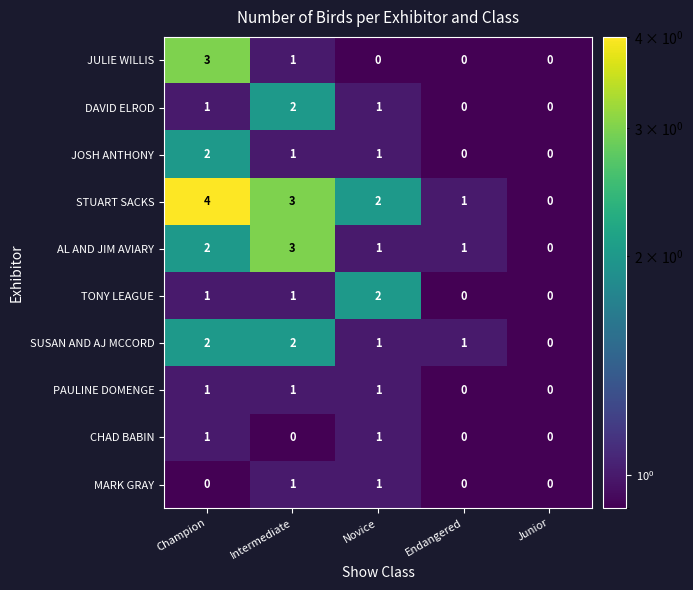

Count the JOSH ANTHONY values in the range 0 to 1.

4